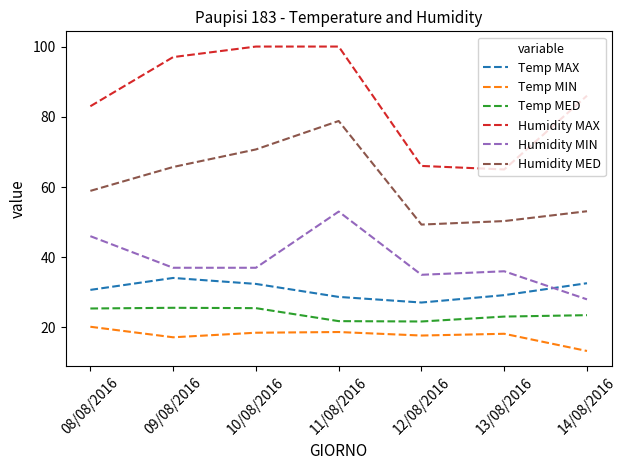

How many distinct data groups are displayed?

6